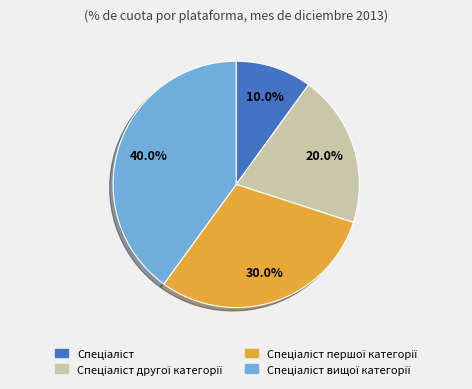

Is there any slice that represents more than half of the pie?

No